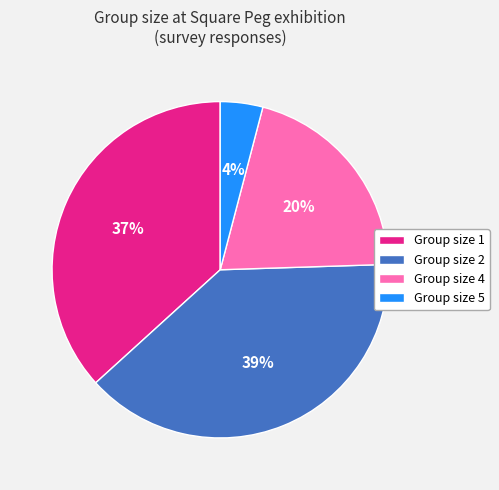

To the nearest percent, what is the combined percentage of Group size 2 and Group size 4?

59%